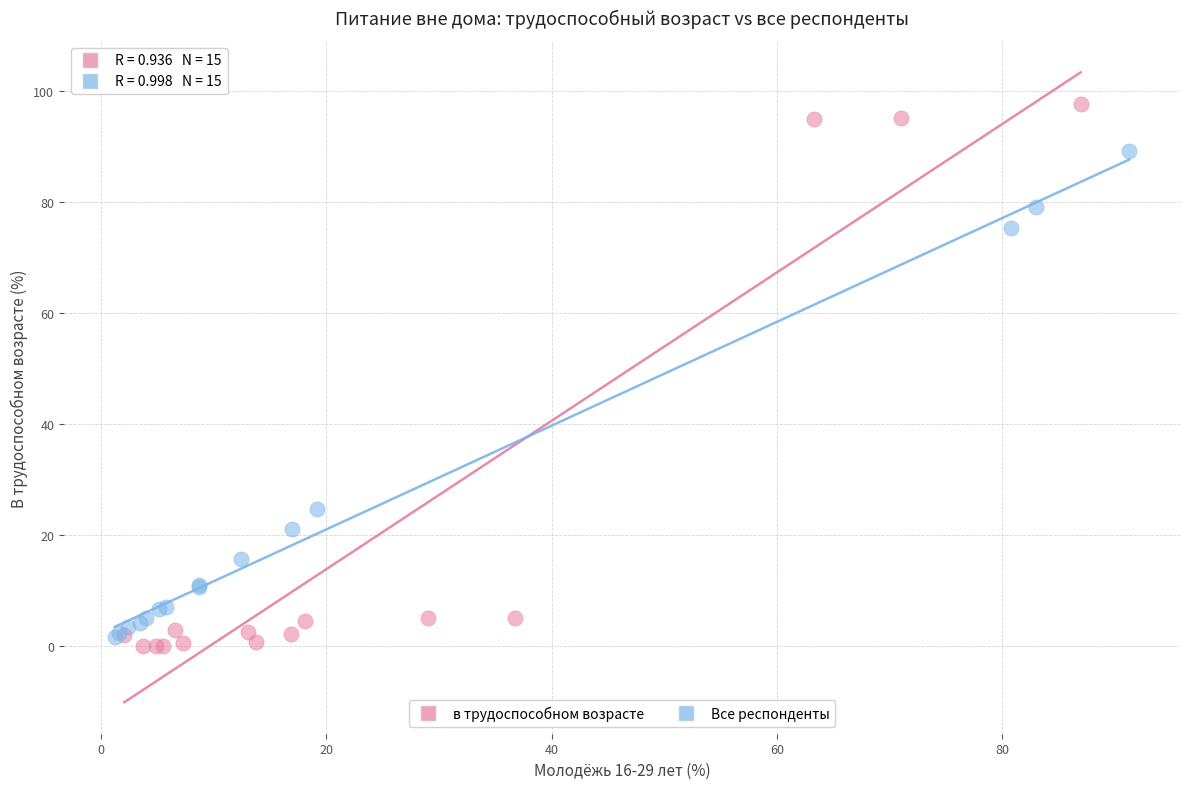

Which series contains the highest Y value?

в трудоспособном возрасте